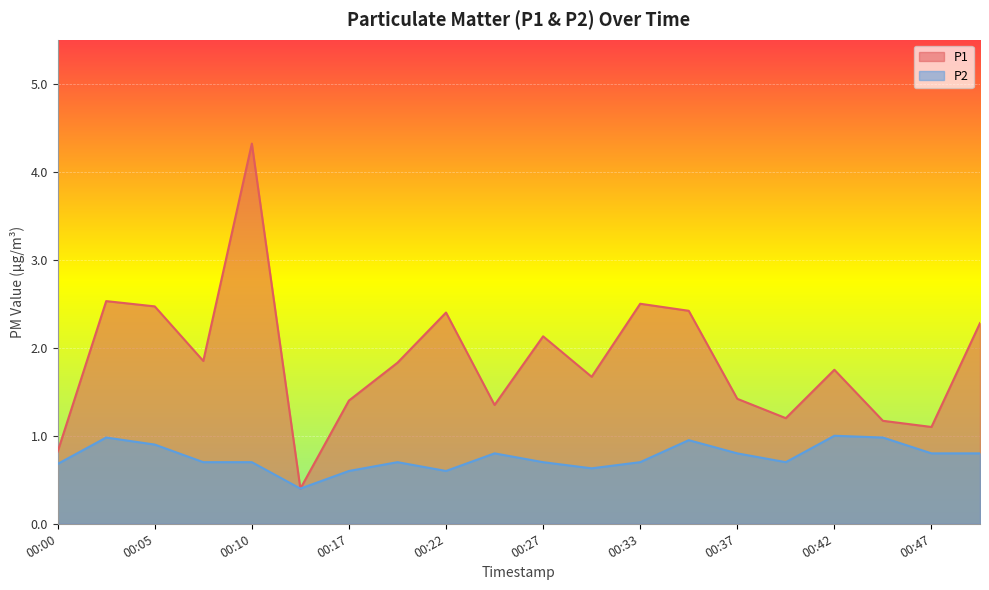

Read the P2 value at 00:00.

0.7